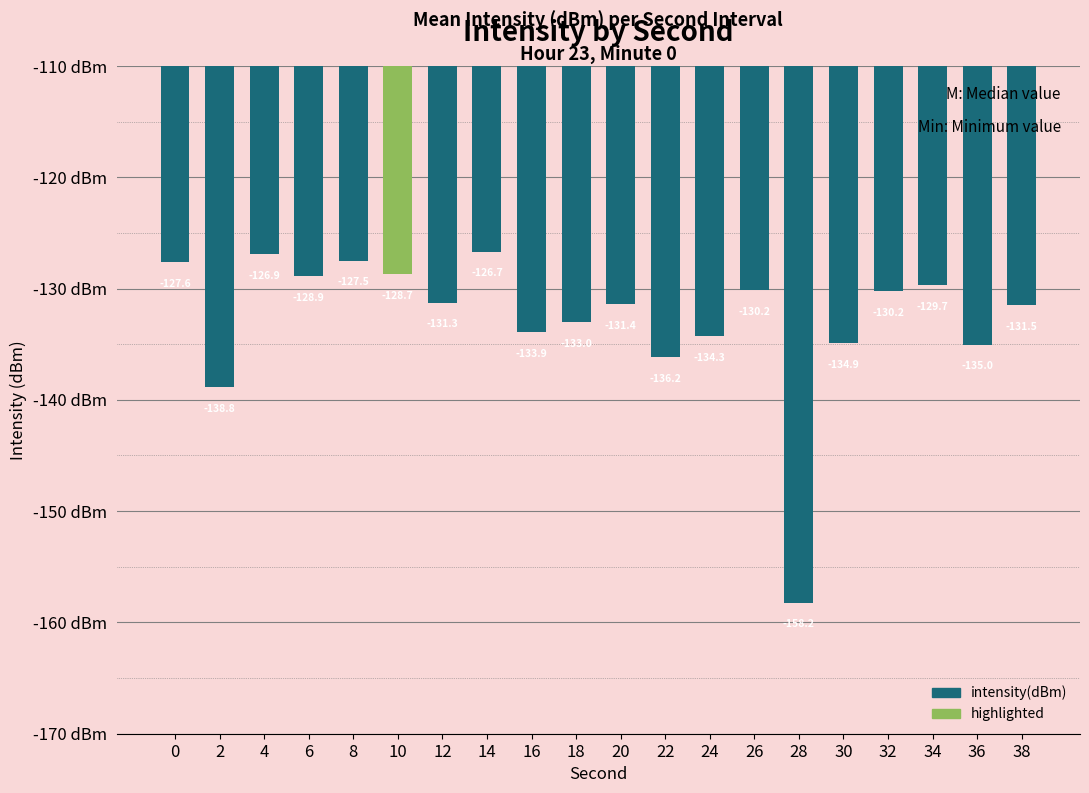

What is the minimum value shown in the chart?

-158.2